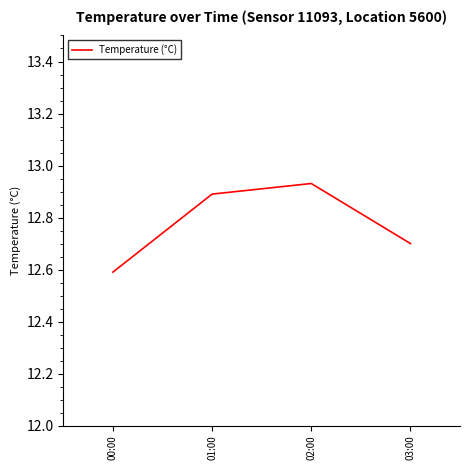

Rank the categories by value from highest to lowest.

02:00, 01:00, 03:00, 00:00